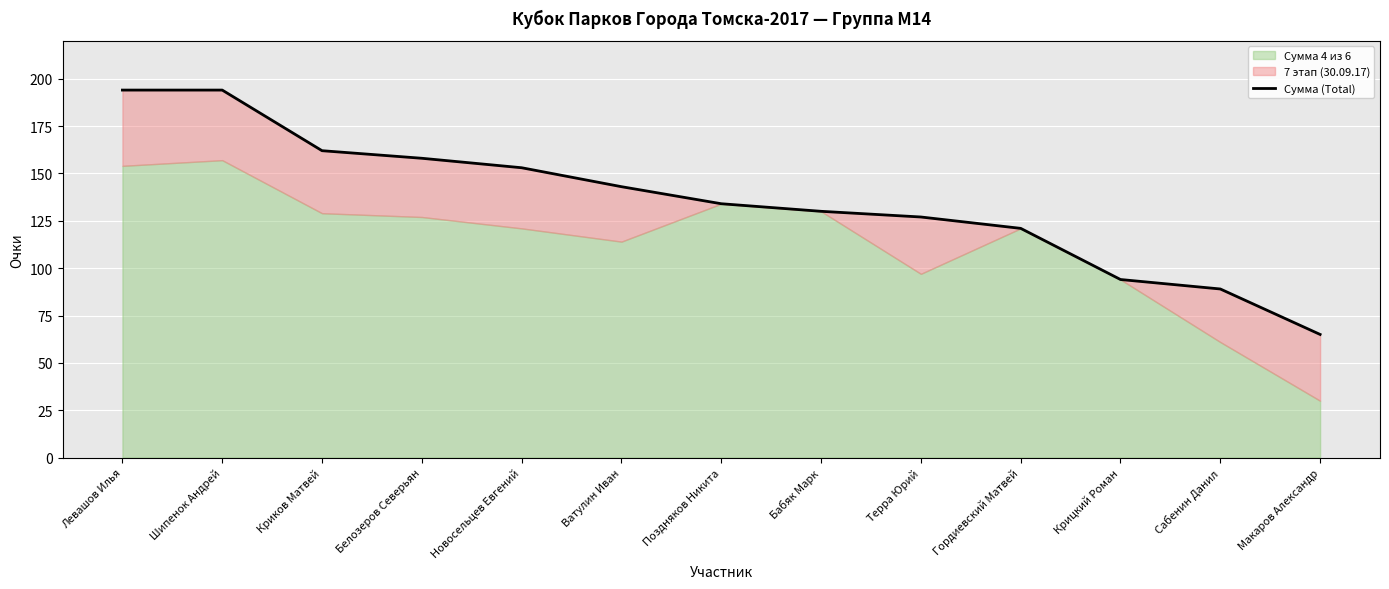

What is the difference between the maximum and minimum values?

129